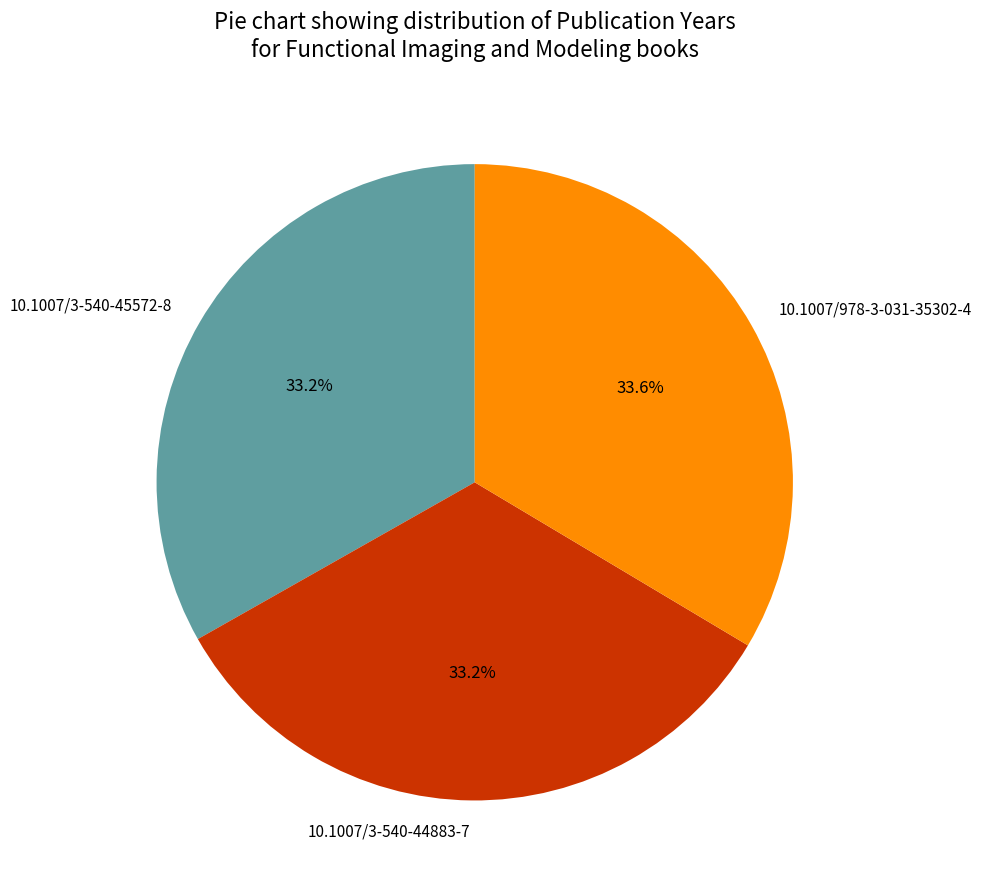

Is there any slice that represents more than half of the pie?

No